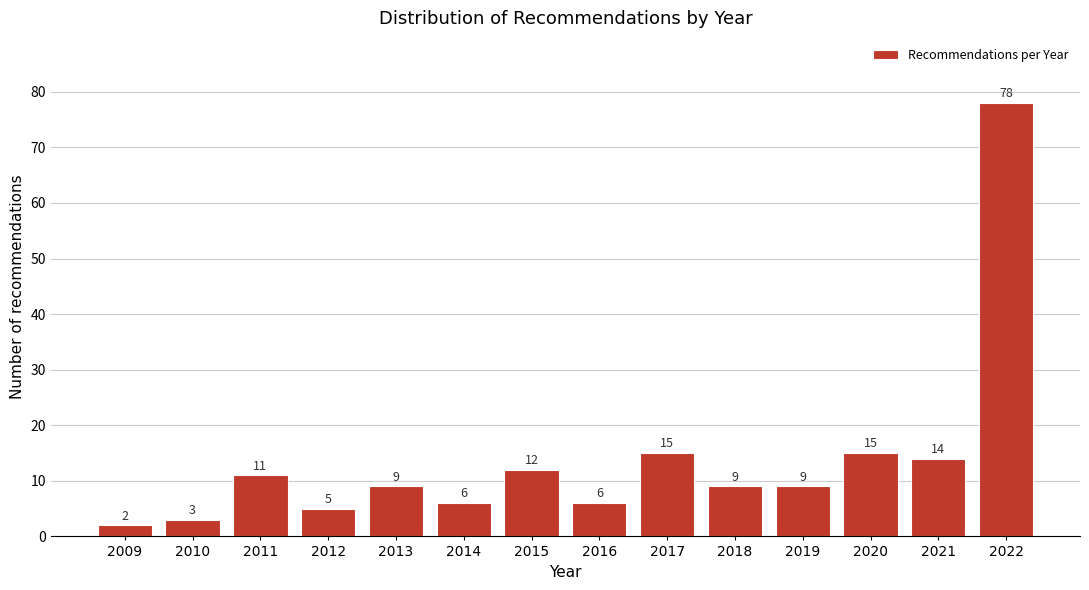

Reading left to right, what are all the values shown in this chart?

2009=2	2010=3	2011=11	2012=5	2013=9	2014=6	2015=12	2016=6	2017=15	2018=9	2019=9	2020=15	2021=14	2022=78